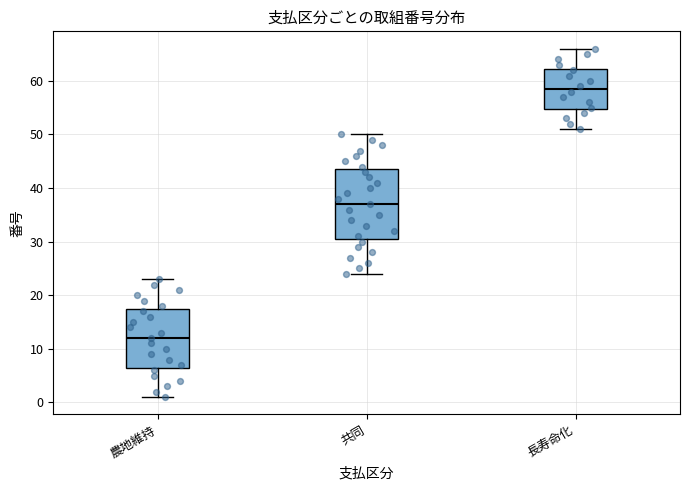

Where is the upper edge of the box for 長寿命化 on the y-axis? The values are not printed on the chart, so give them approximately, as read against the axis.

62